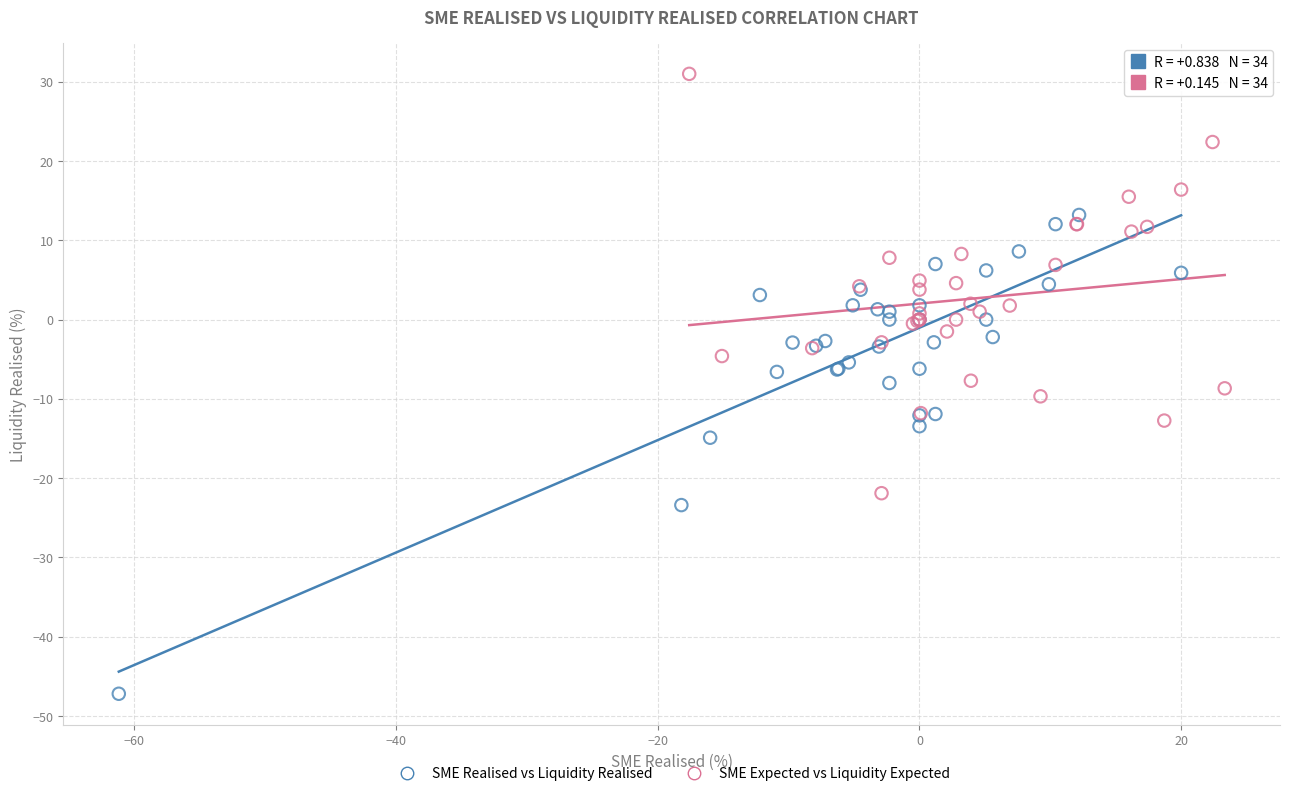

Which series reaches the maximum Y coordinate?

SME Expected vs Liquidity Expected